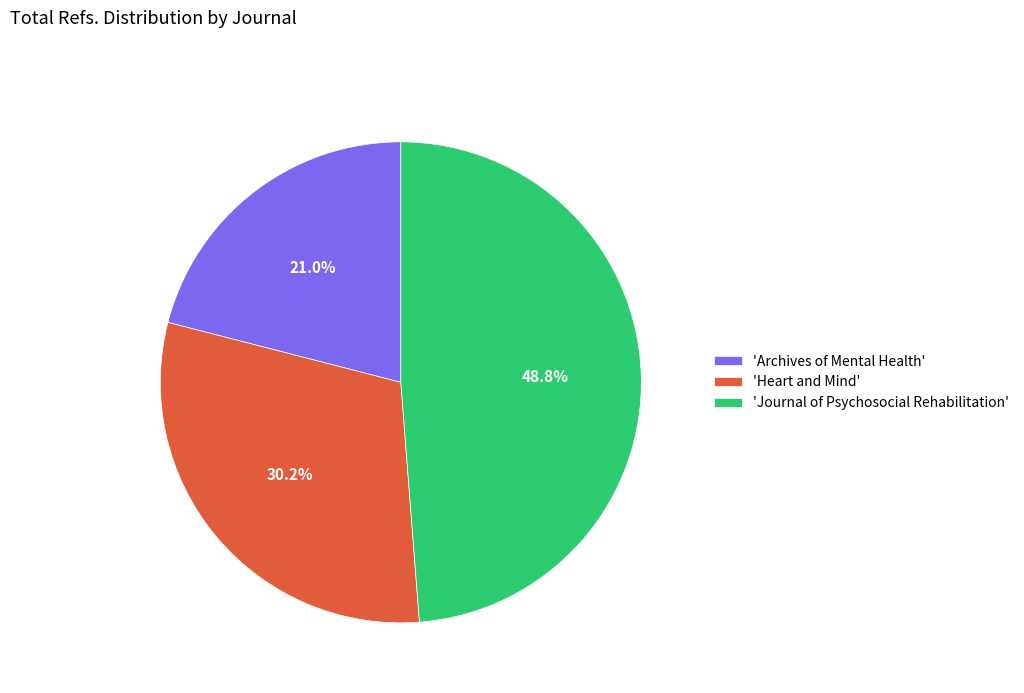

To the nearest percent, what is the difference between the largest and smallest slice percentages?

28%